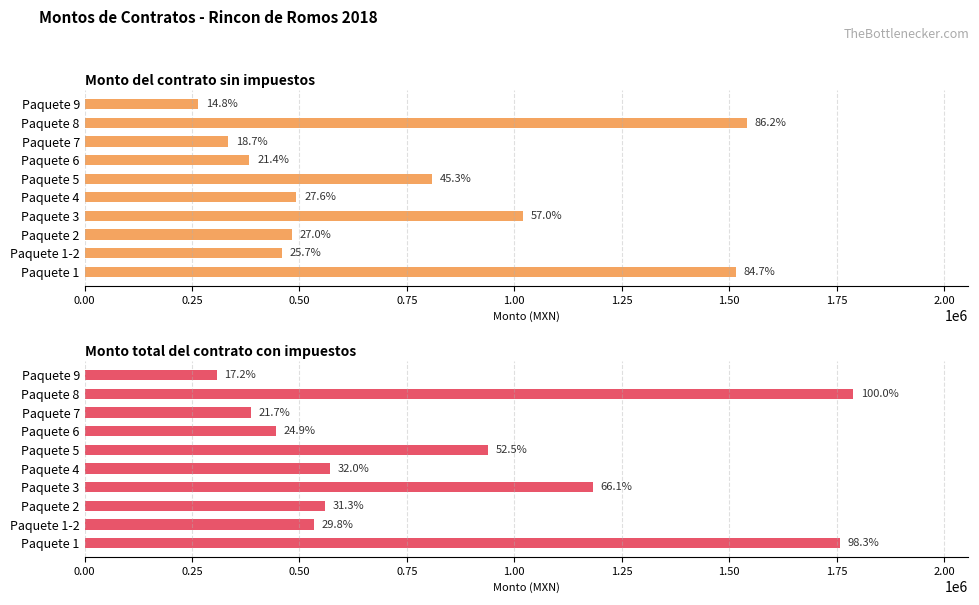

What are all the series names shown in the legend?

Monto del contrato sin impuestos, Monto total del contrato con impuestos